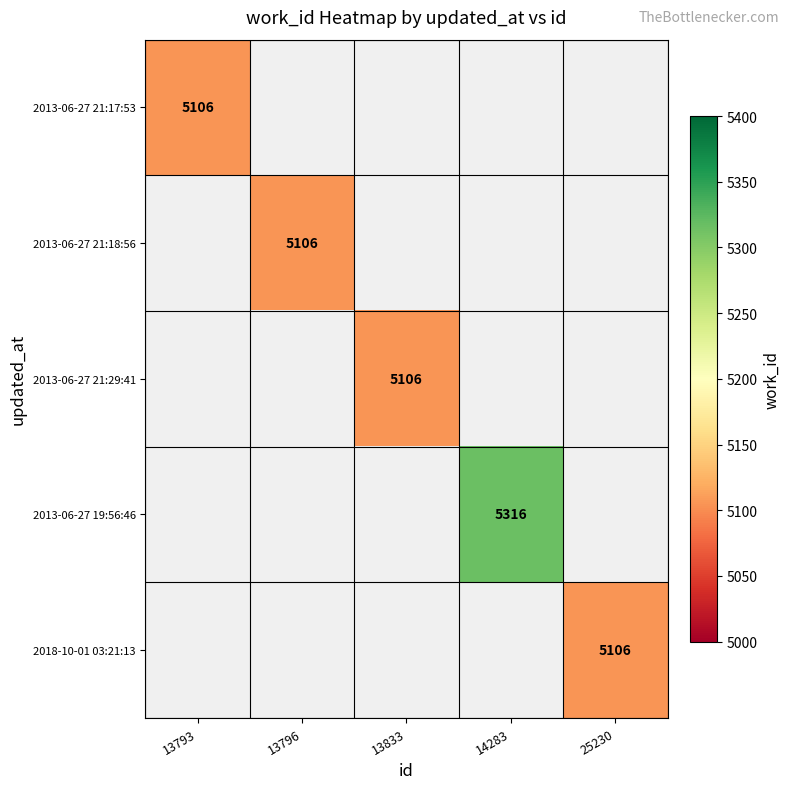

True or false: 2013-06-27 21:29:41 has a value of 9006 at 13833.

False